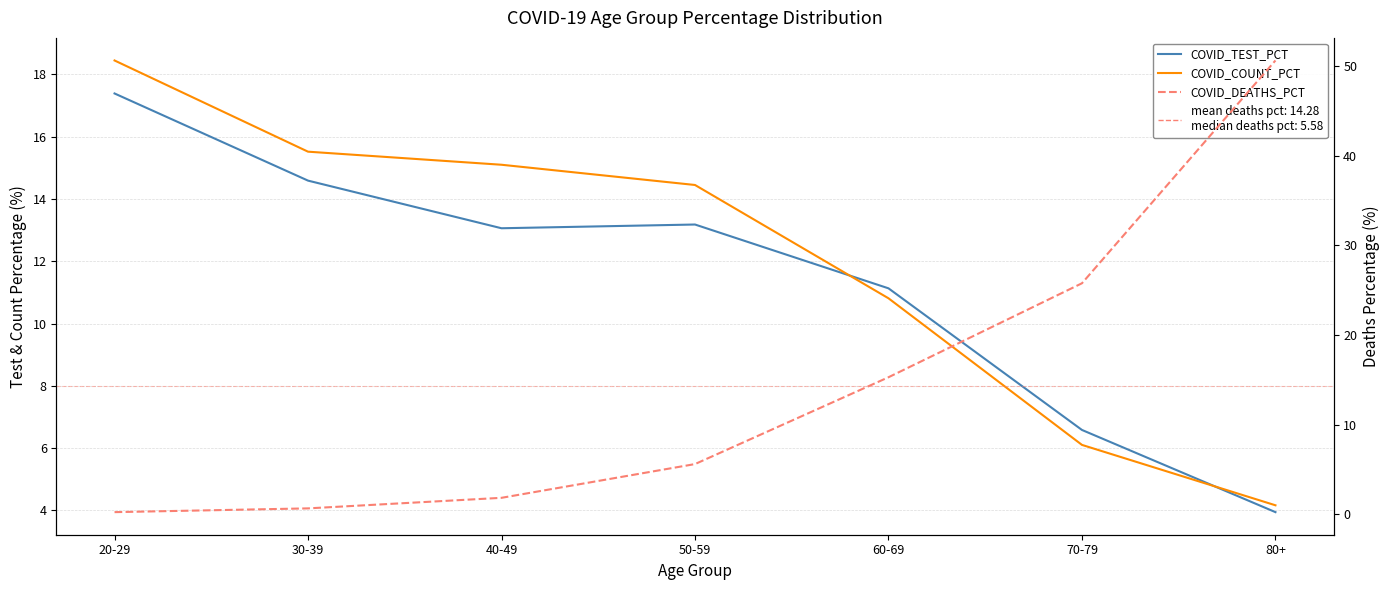

At which label is COVID_TEST_PCT closest to 10?

60-69